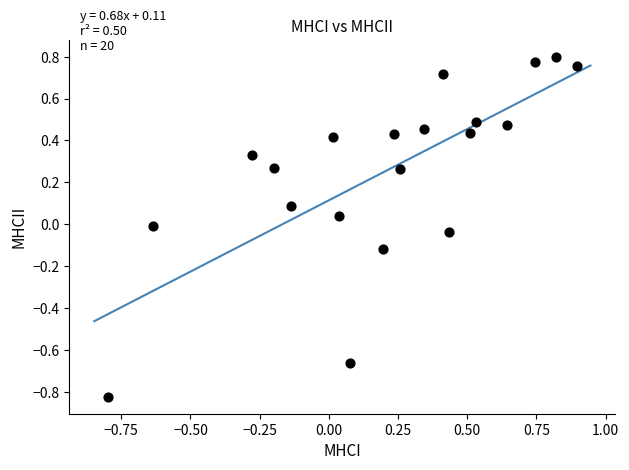

What is the range of Y values (max minus min)?

1.6